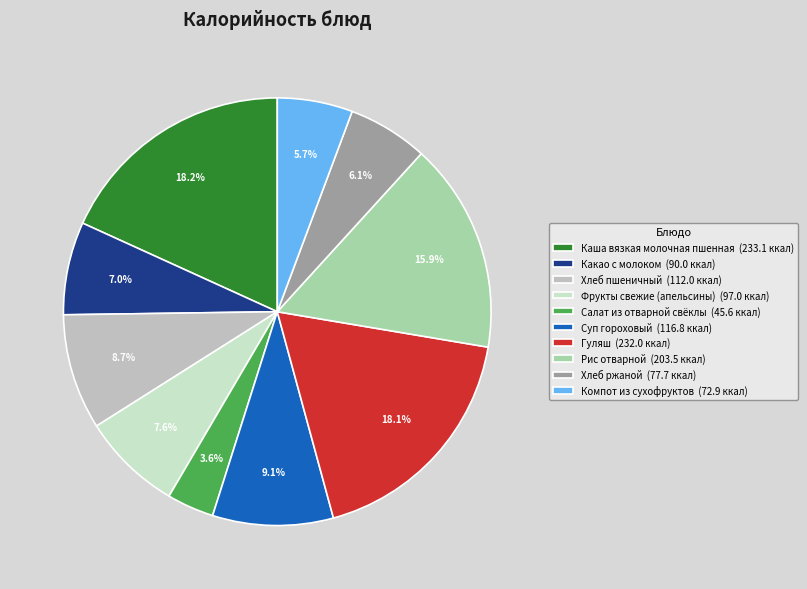

Rank the categories by value from highest to lowest.

Каша вязкая молочная пшенная, Гуляш, Рис отварной, Суп гороховый, Хлеб пшеничный, Фрукты свежие (апельсины), Какао с молоком, Хлеб ржаной, Компот из сухофруктов, Салат из отварной свёклы